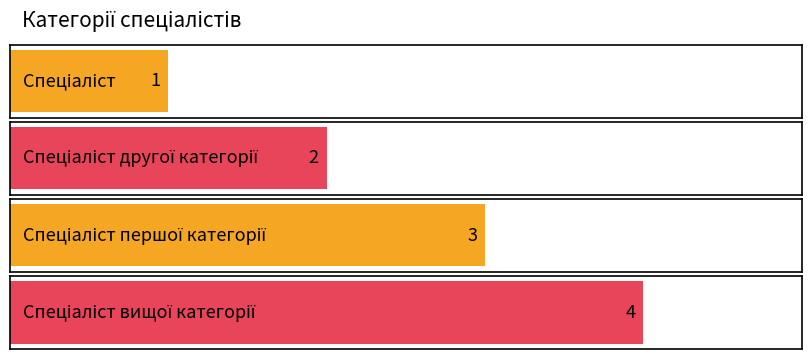

What is the difference between the second highest and minimum values?

2